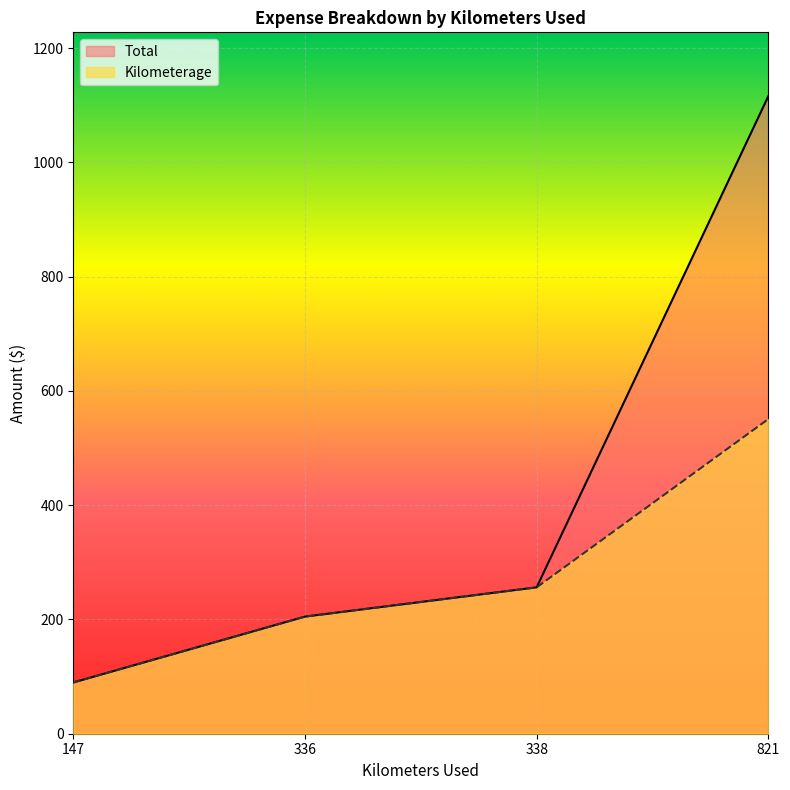

True or false: Total and Kilometerage cross at least once.

False